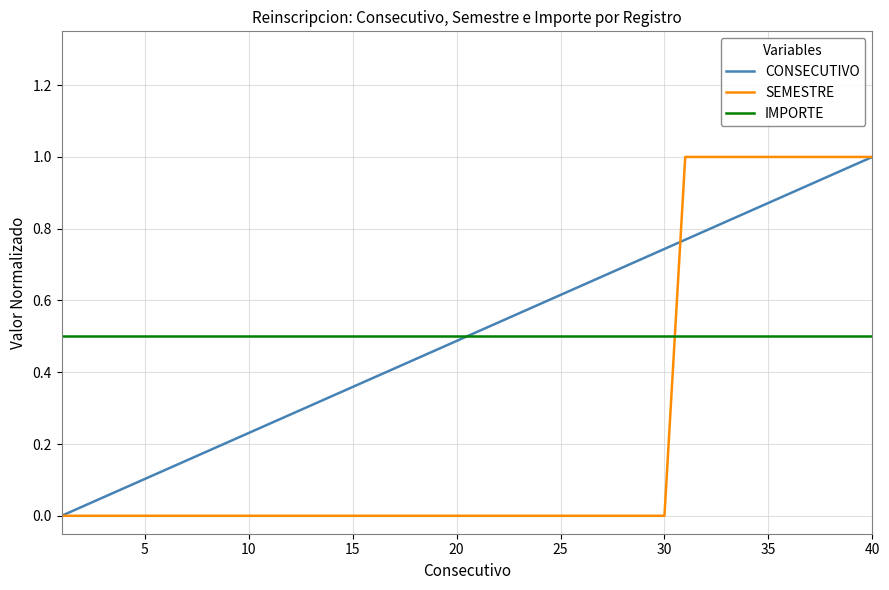

After their last crossing, which series has the higher values: IMPORTE or SEMESTRE?

SEMESTRE